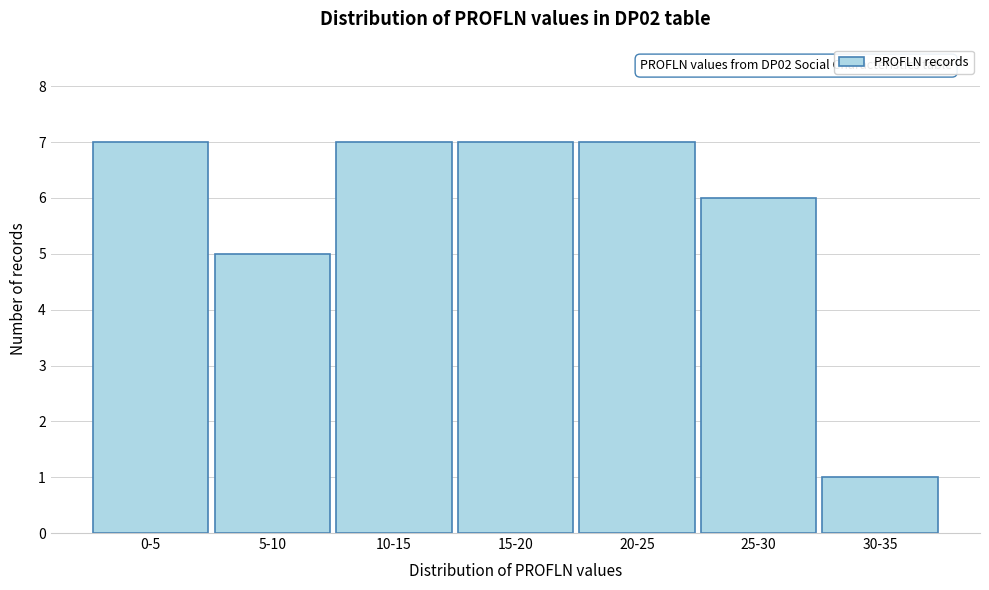

Reading left to right, what are all the values shown in this chart?

7	5	7	7	7	6	1